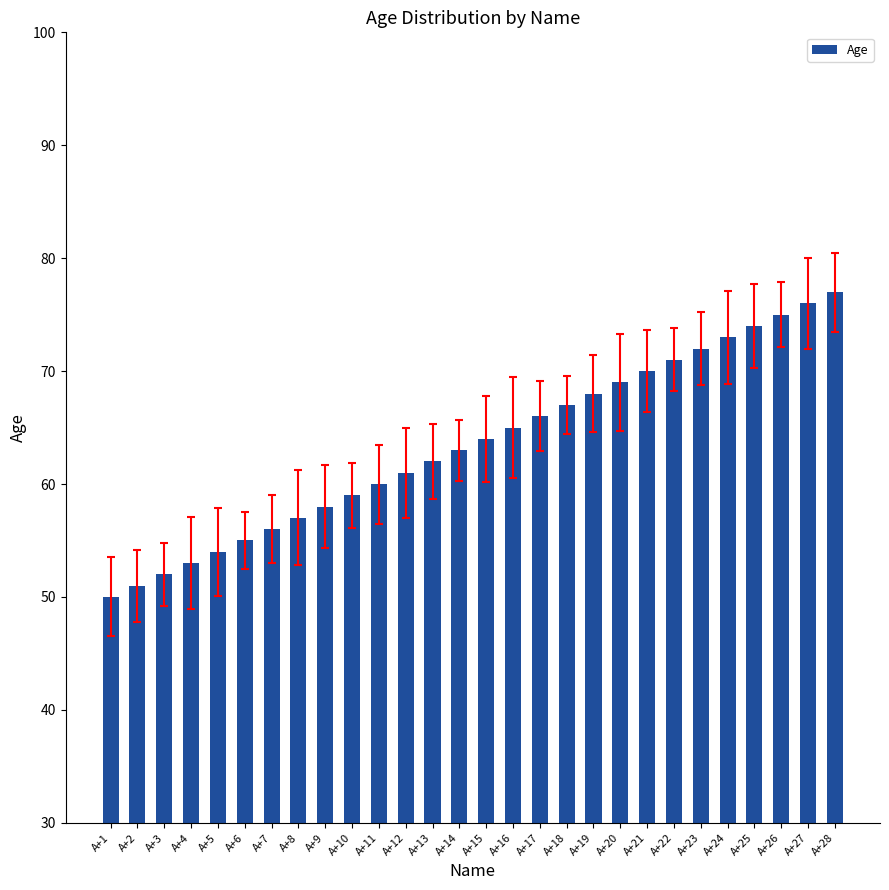

True or false: the data shows 99 at A+20.

False